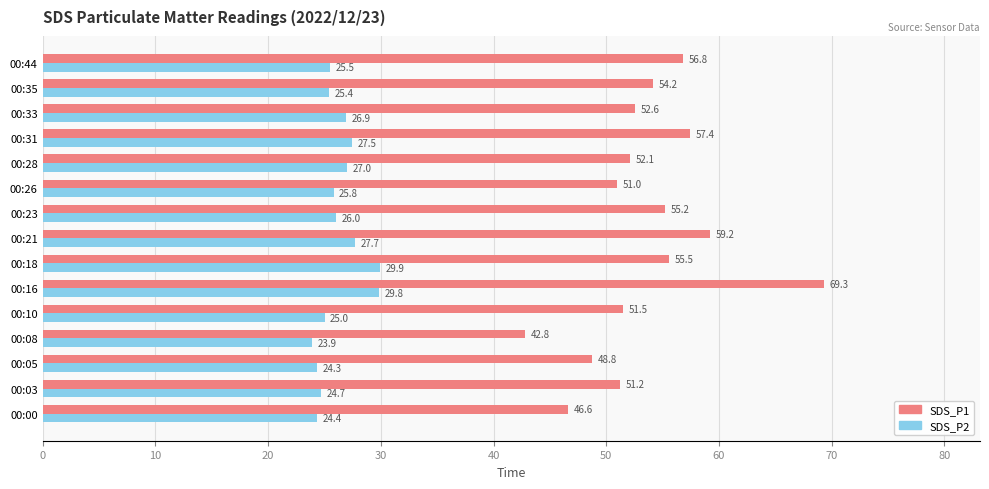

At which category is the sum across all series the highest?

00:16